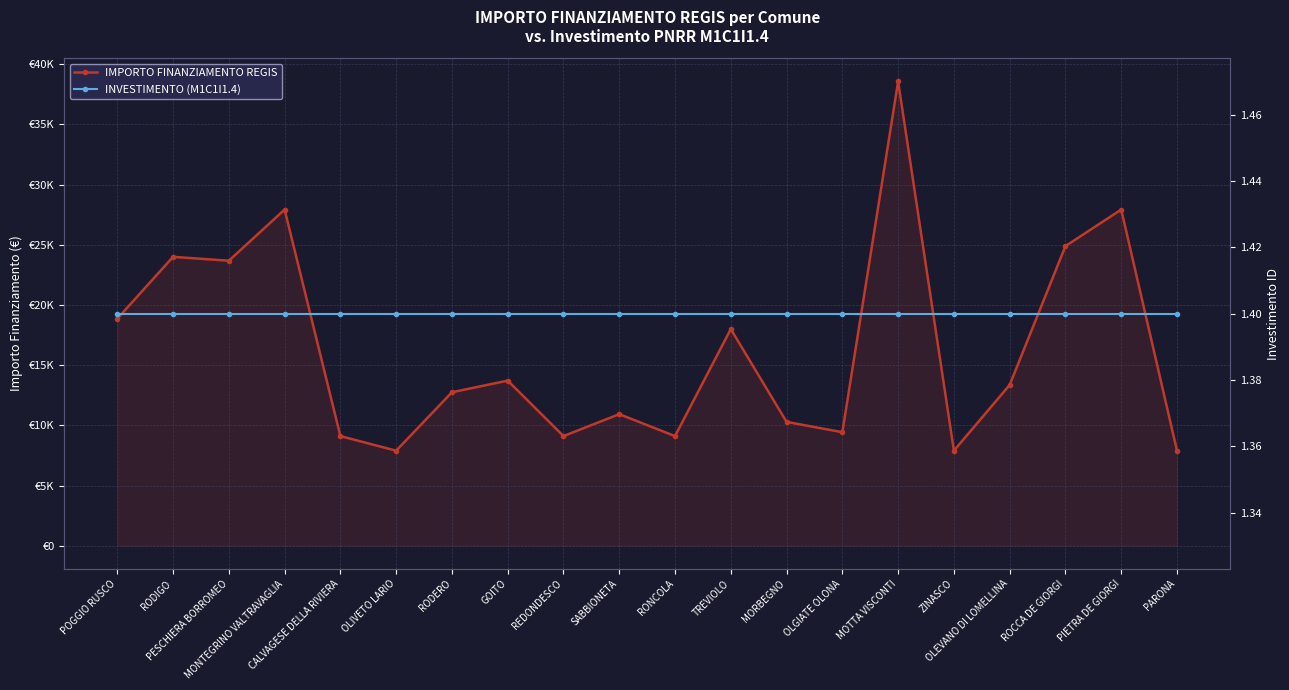

Which series changed the most between REDONDESCO and SABBIONETA?

IMPORTO FINANZIAMENTO REGIS